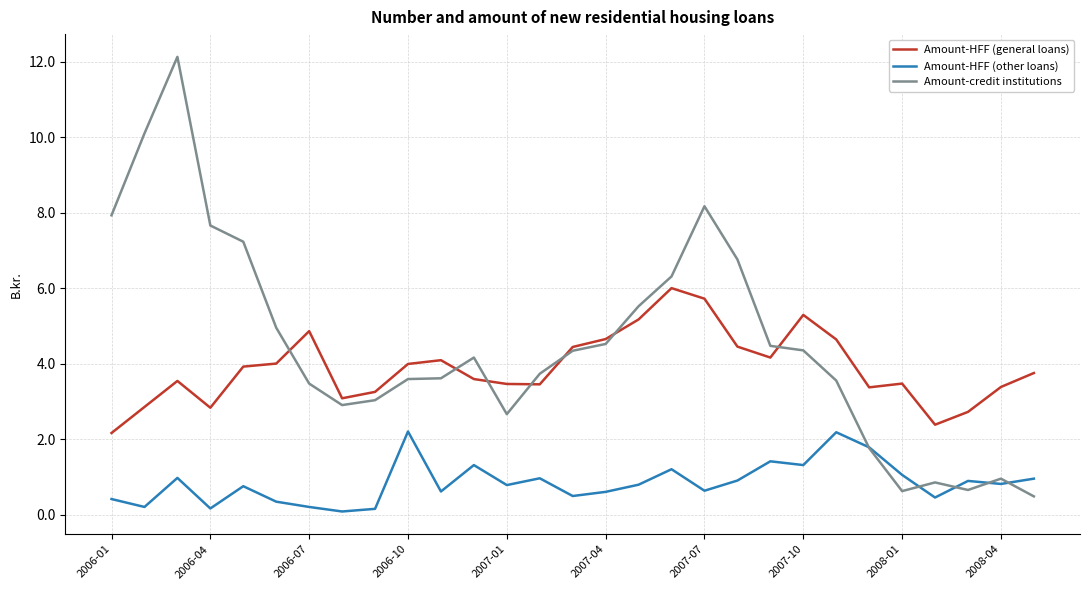

What is the maximum value for Amount-HFF (other loans)?

2.2